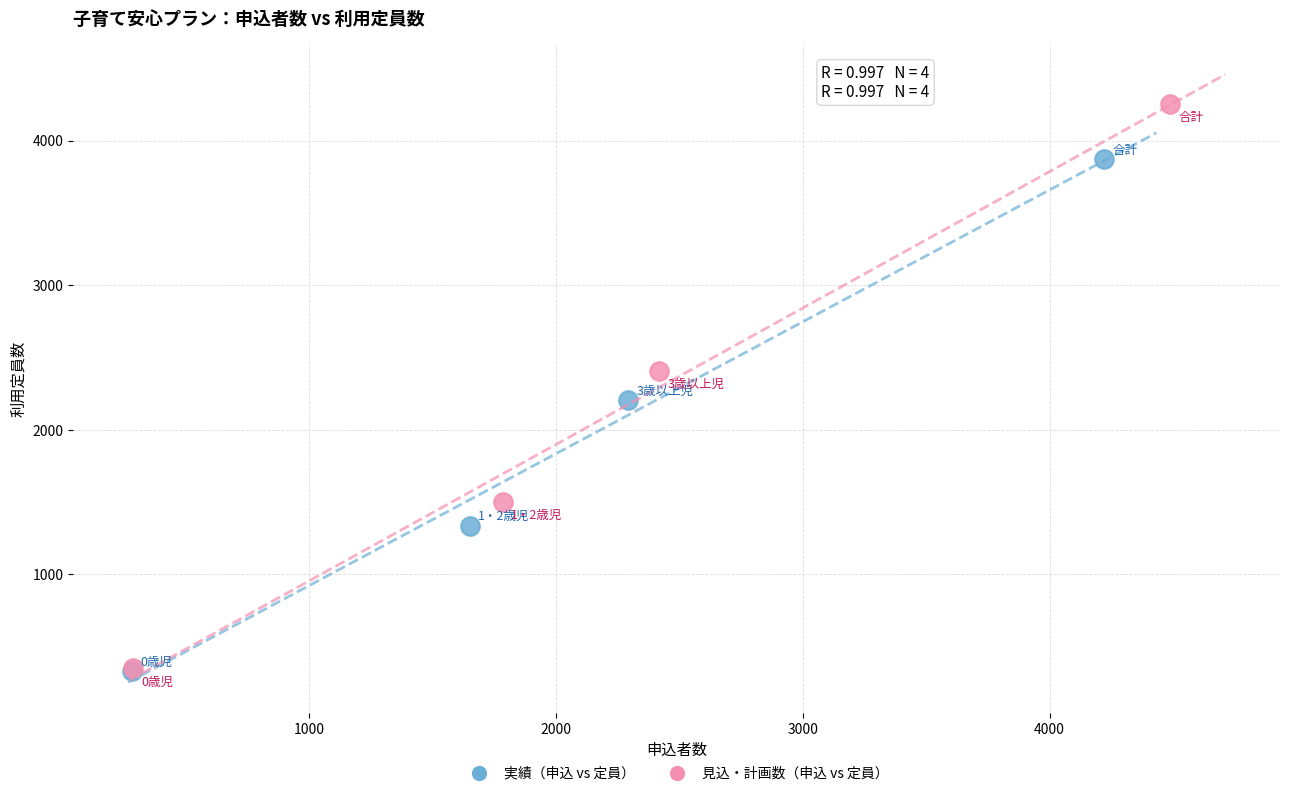

Which series has the largest Y range (max minus min)?

見込・計画数（申込 vs 定員）